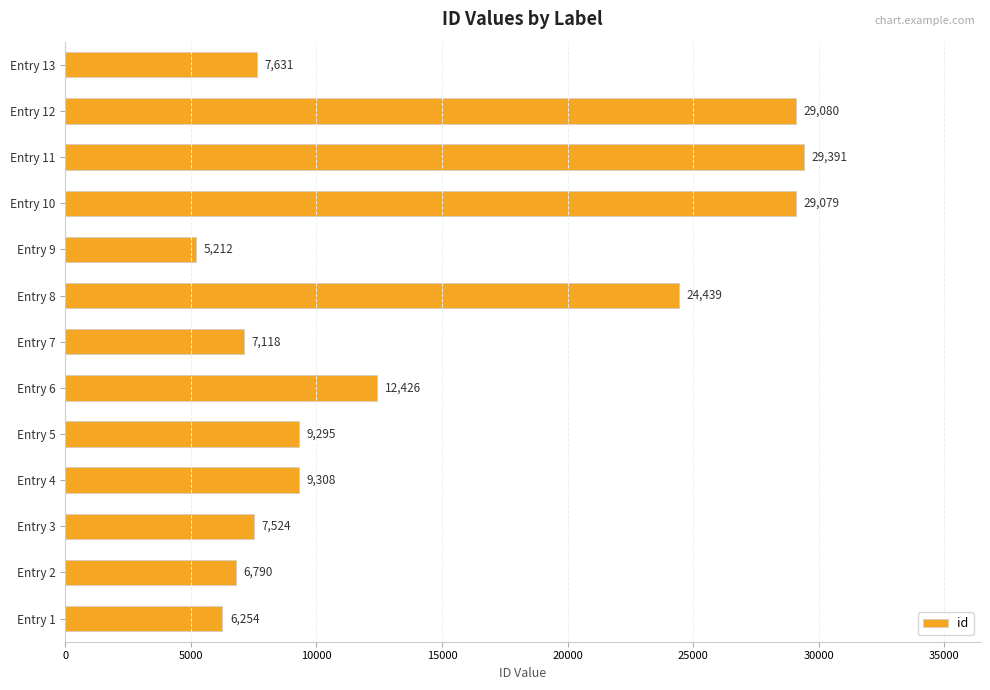

Rank the categories by value from lowest to highest.

Entry 9, Entry 1, Entry 2, Entry 7, Entry 3, Entry 13, Entry 5, Entry 4, Entry 6, Entry 8, Entry 10, Entry 12, Entry 11